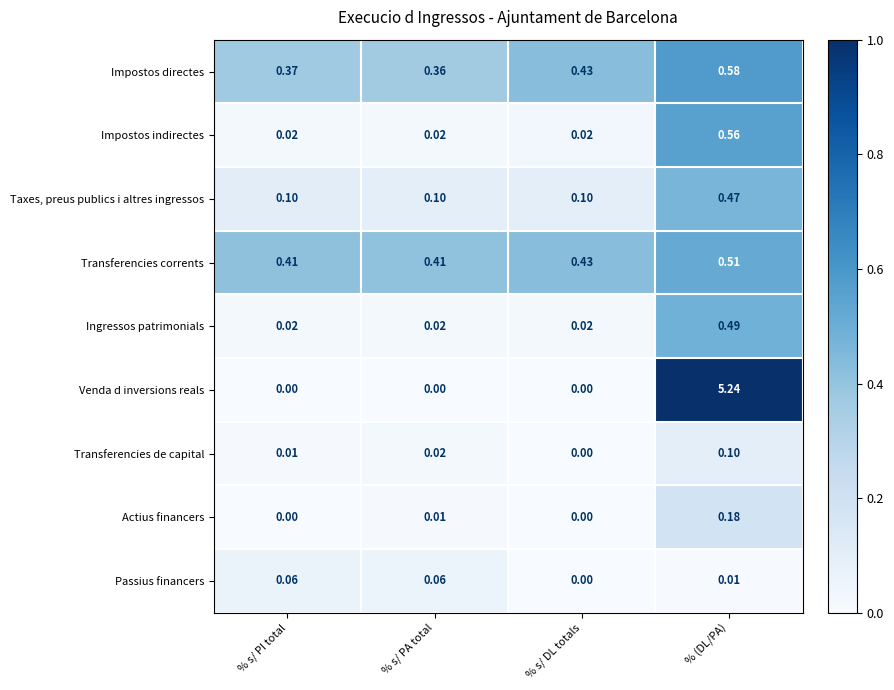

The Impostos indirectes series shows 0.0 at % s/ PA total. True or false?

False